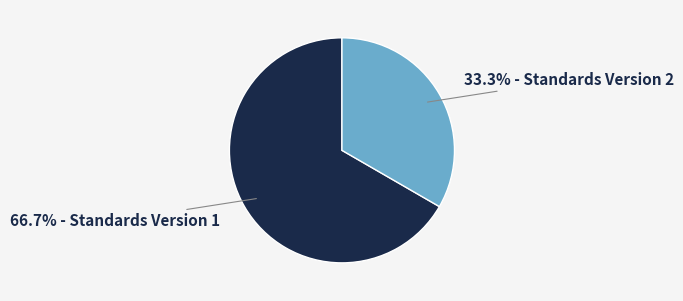

Is there any slice that represents more than half of the pie?

Yes